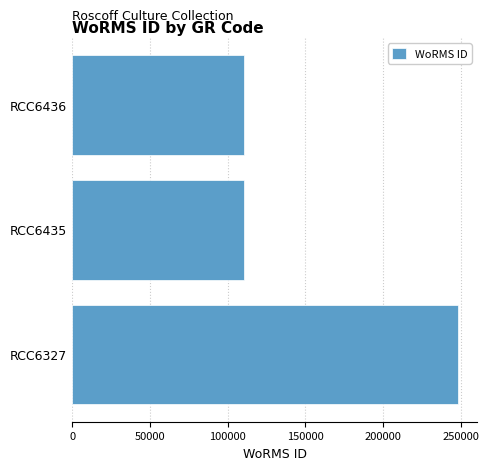

What is the difference between the maximum and minimum values?

137469